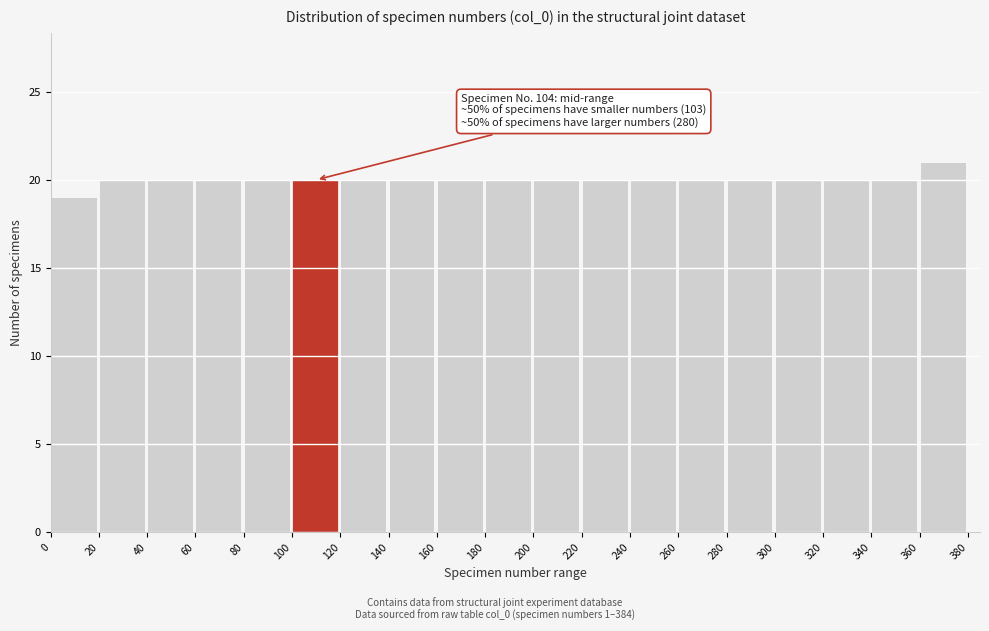

Over which range of the x-axis is the bar tallest?

360 to 380